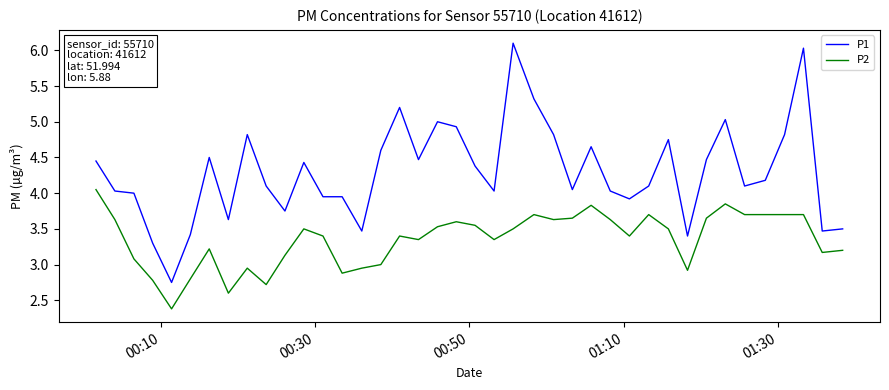

What is the maximum value shown in the chart?

6.1